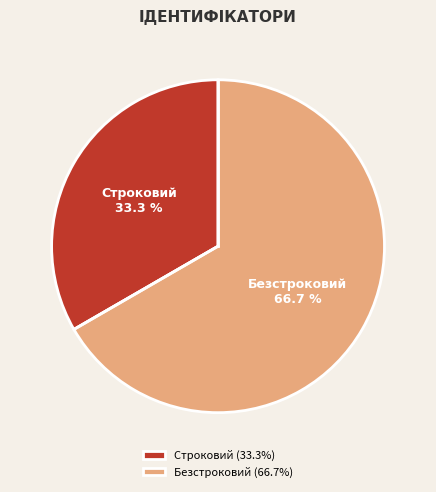

To the nearest percent, what portion does Строковий represent?

33%